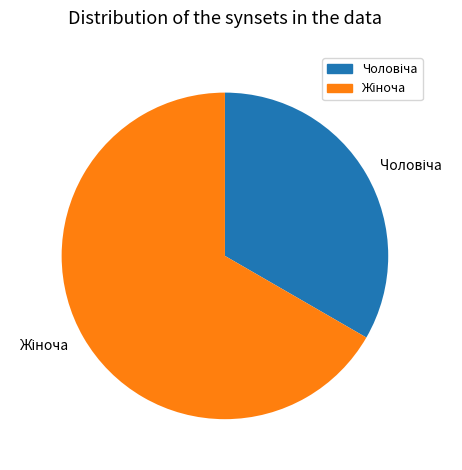

Does any single category account for the majority?

Yes